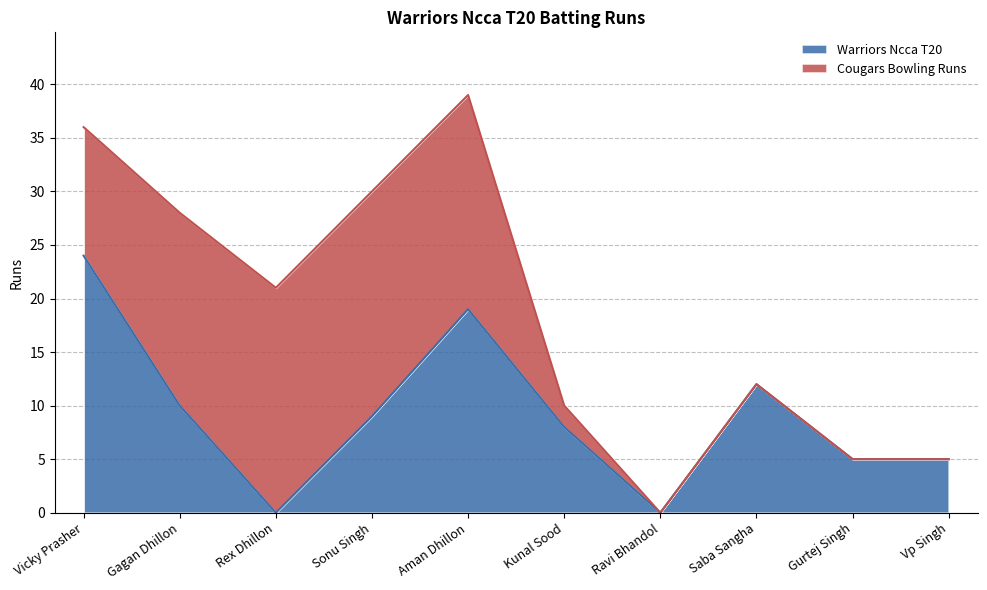

What is the ratio of the value at Saba Sangha to the value at Vp Singh?

2.4